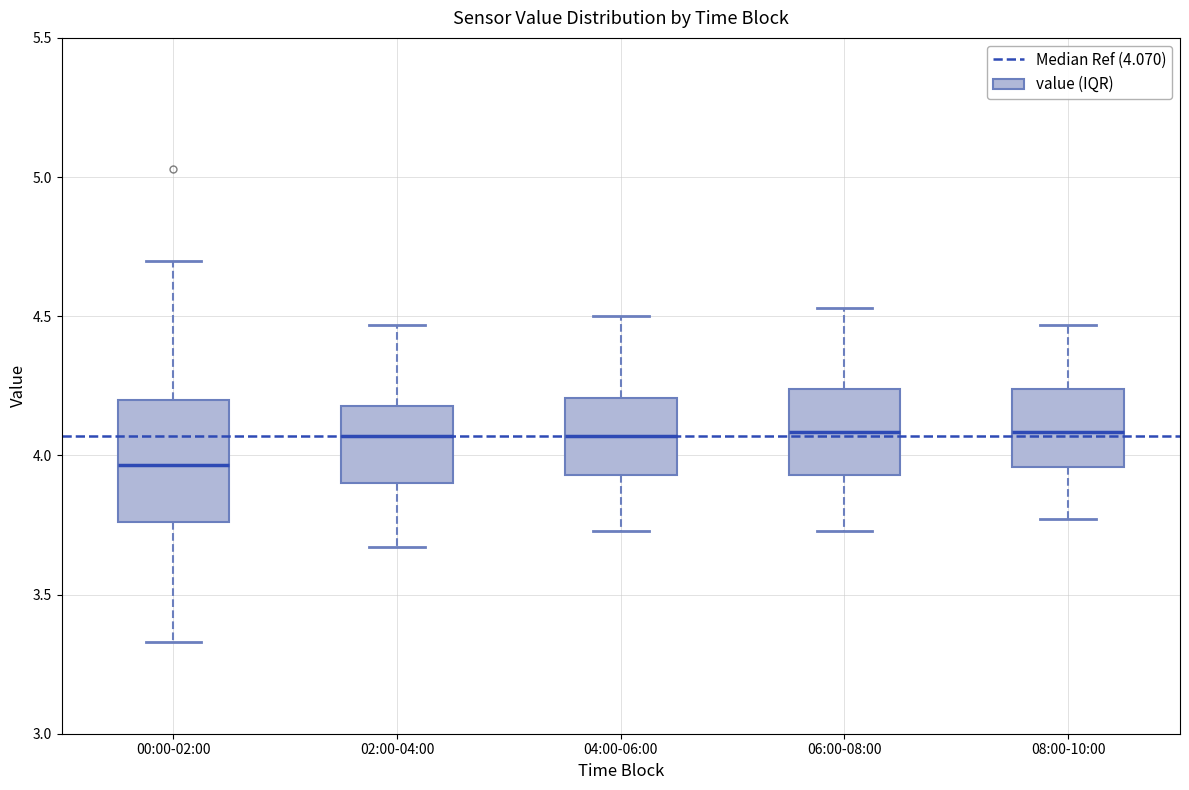

Where is the upper edge of the box for 04:00-06:00 on the y-axis? The values are not printed on the chart, so give them approximately, as read against the axis.

4.20